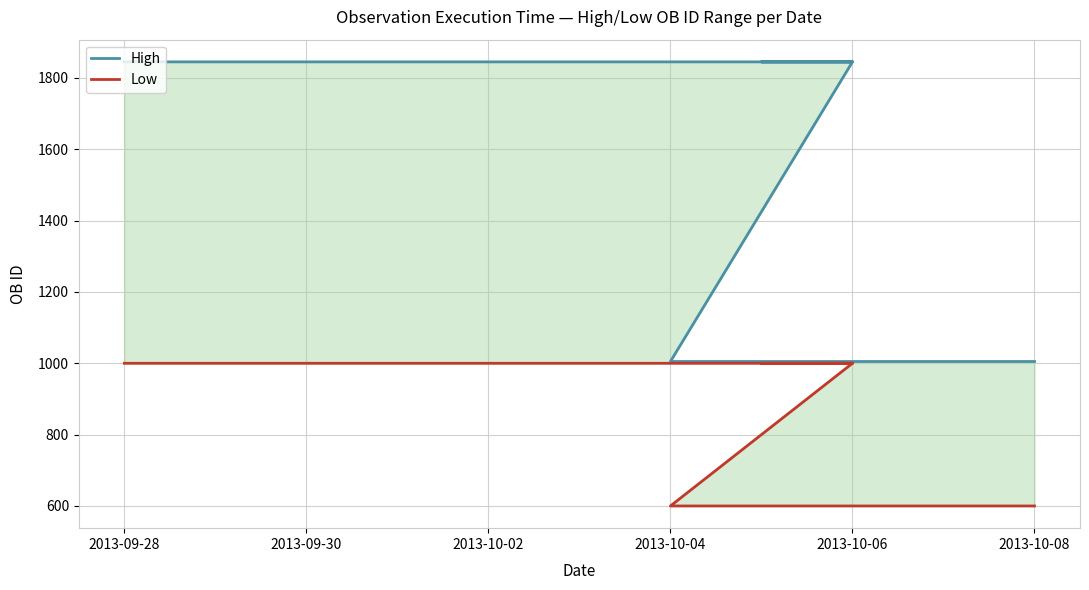

How many lines are shown in the chart?

2